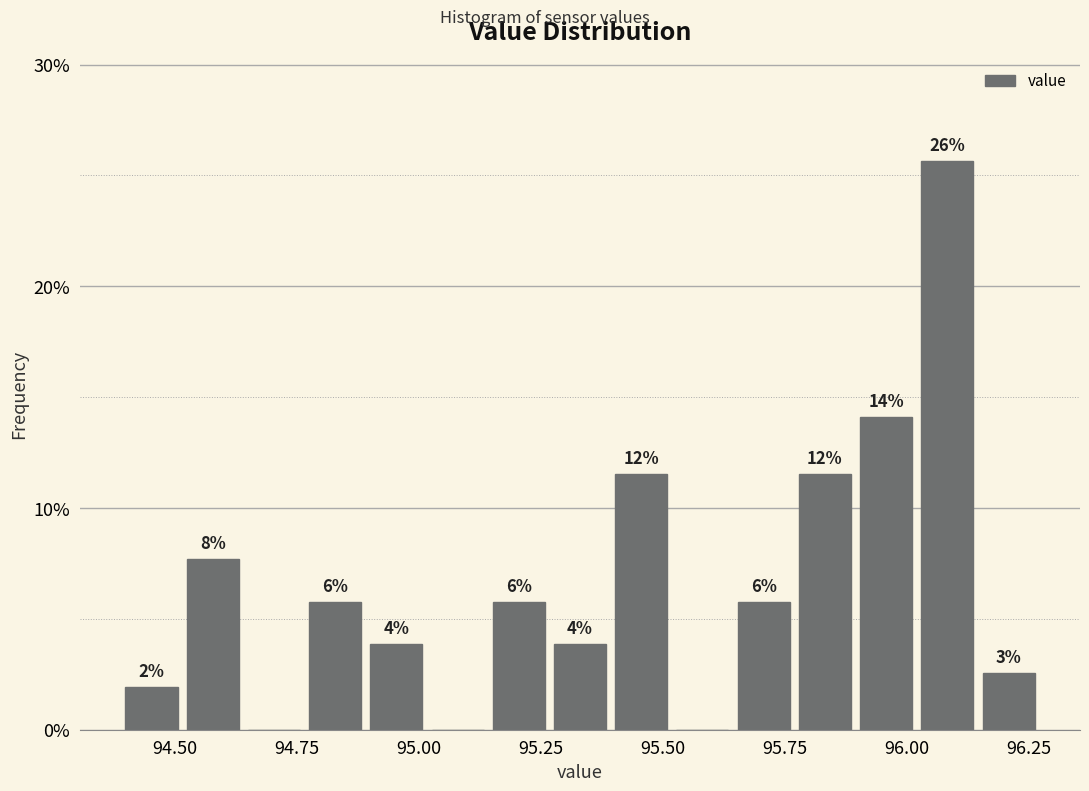

Read against the x-axis, roughly where is the centre of the tallest bar?

96.10